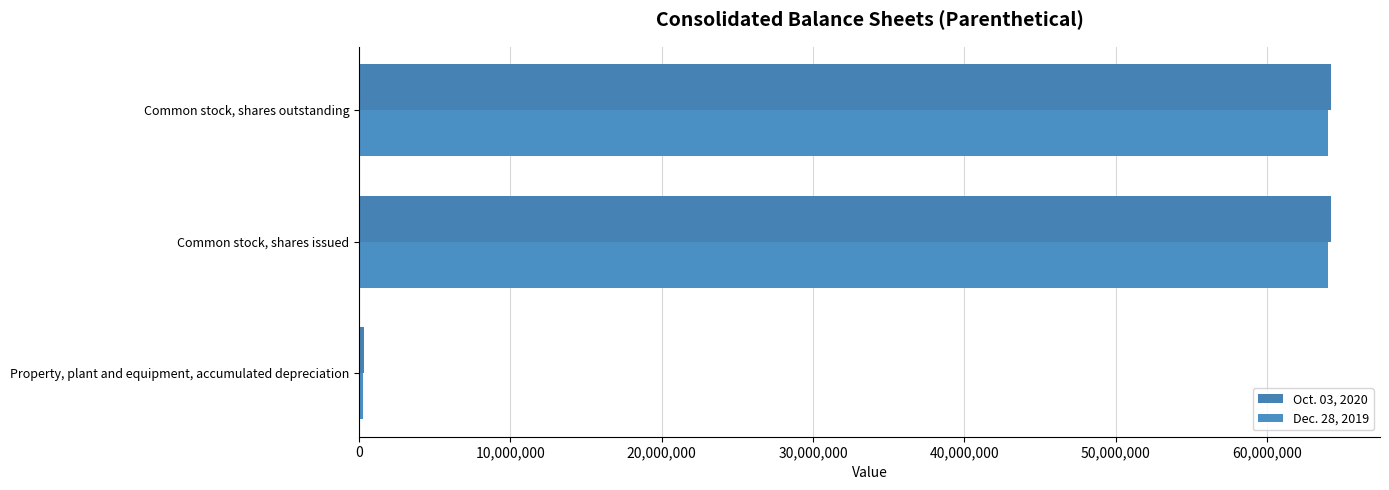

What is the maximum value shown in the chart?

64252859